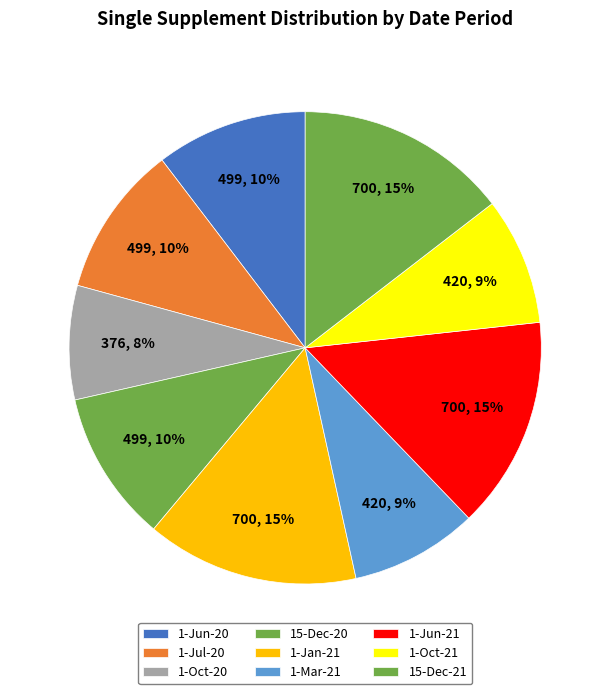

Count the number of slices in the pie.

9